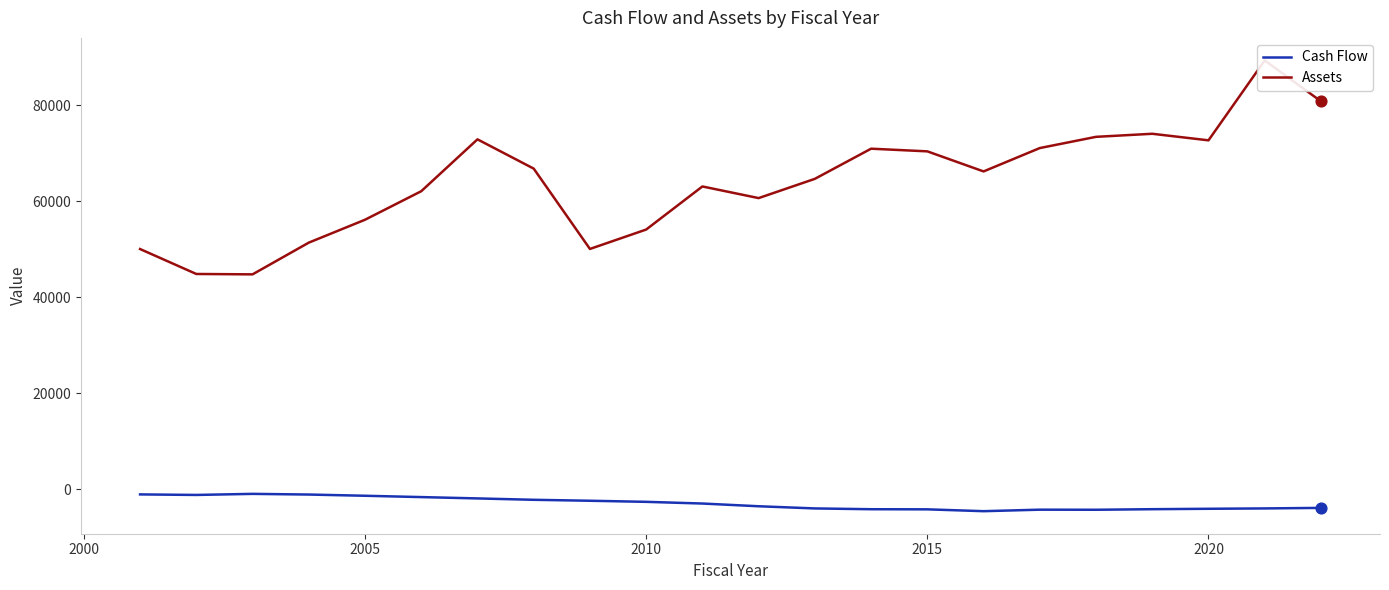

What is the minimum value for Cash Flow?

-4544.1